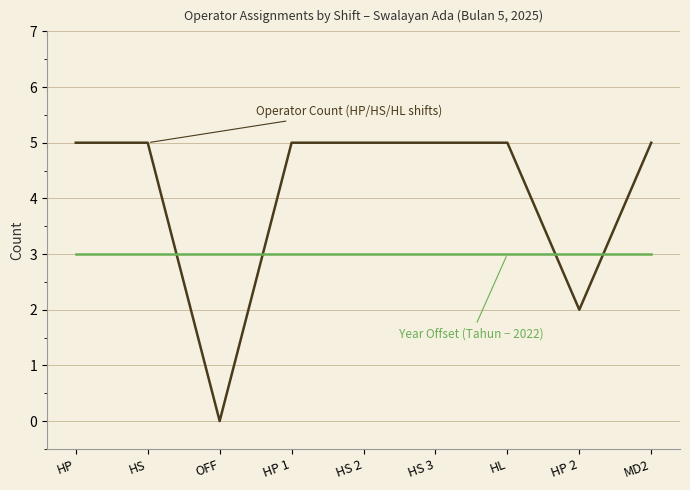

What is the spread (max minus min) of values at HP 2?

1